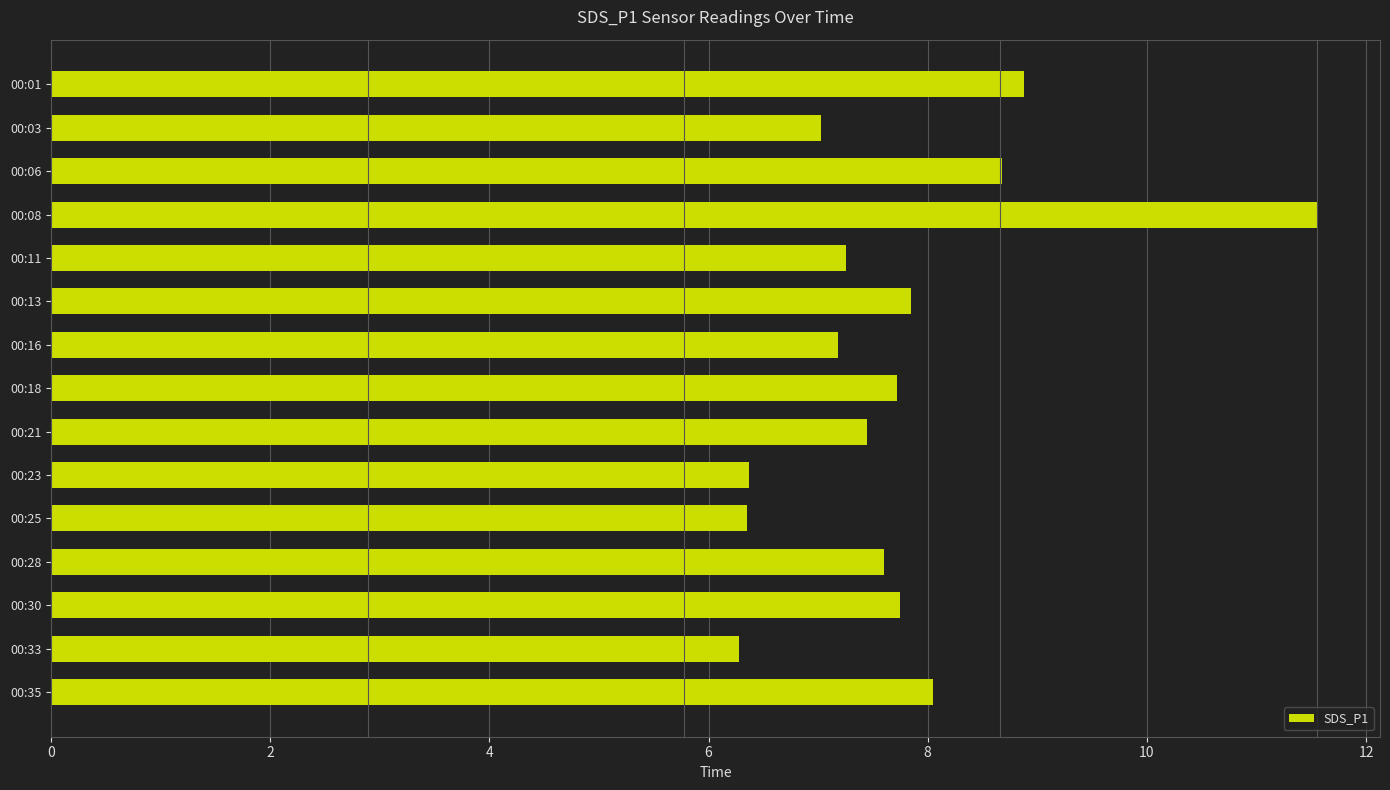

What is the change in value from 00:13 to 00:16?

-0.7